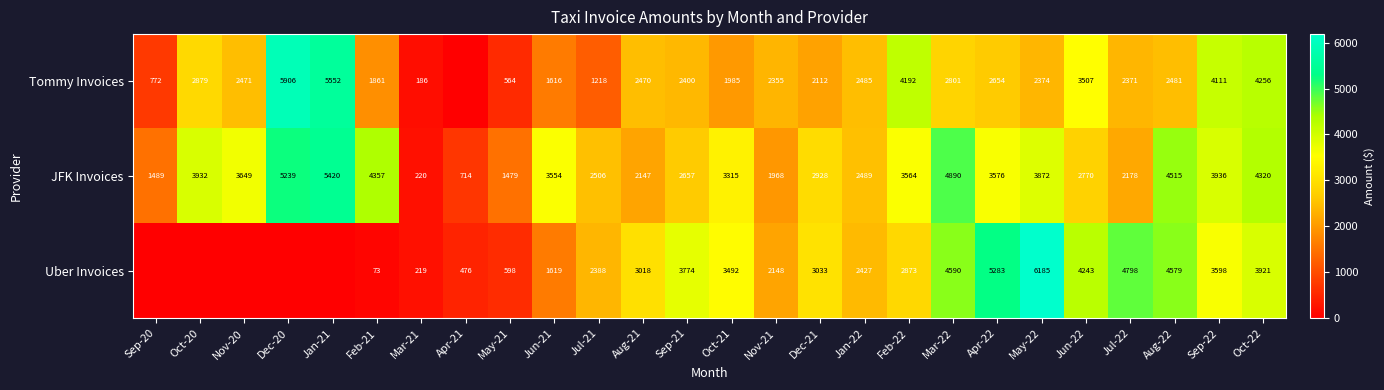

Is the value of JFK Invoices at Feb-21 greater than the value of Uber Invoices at Apr-21?

Yes